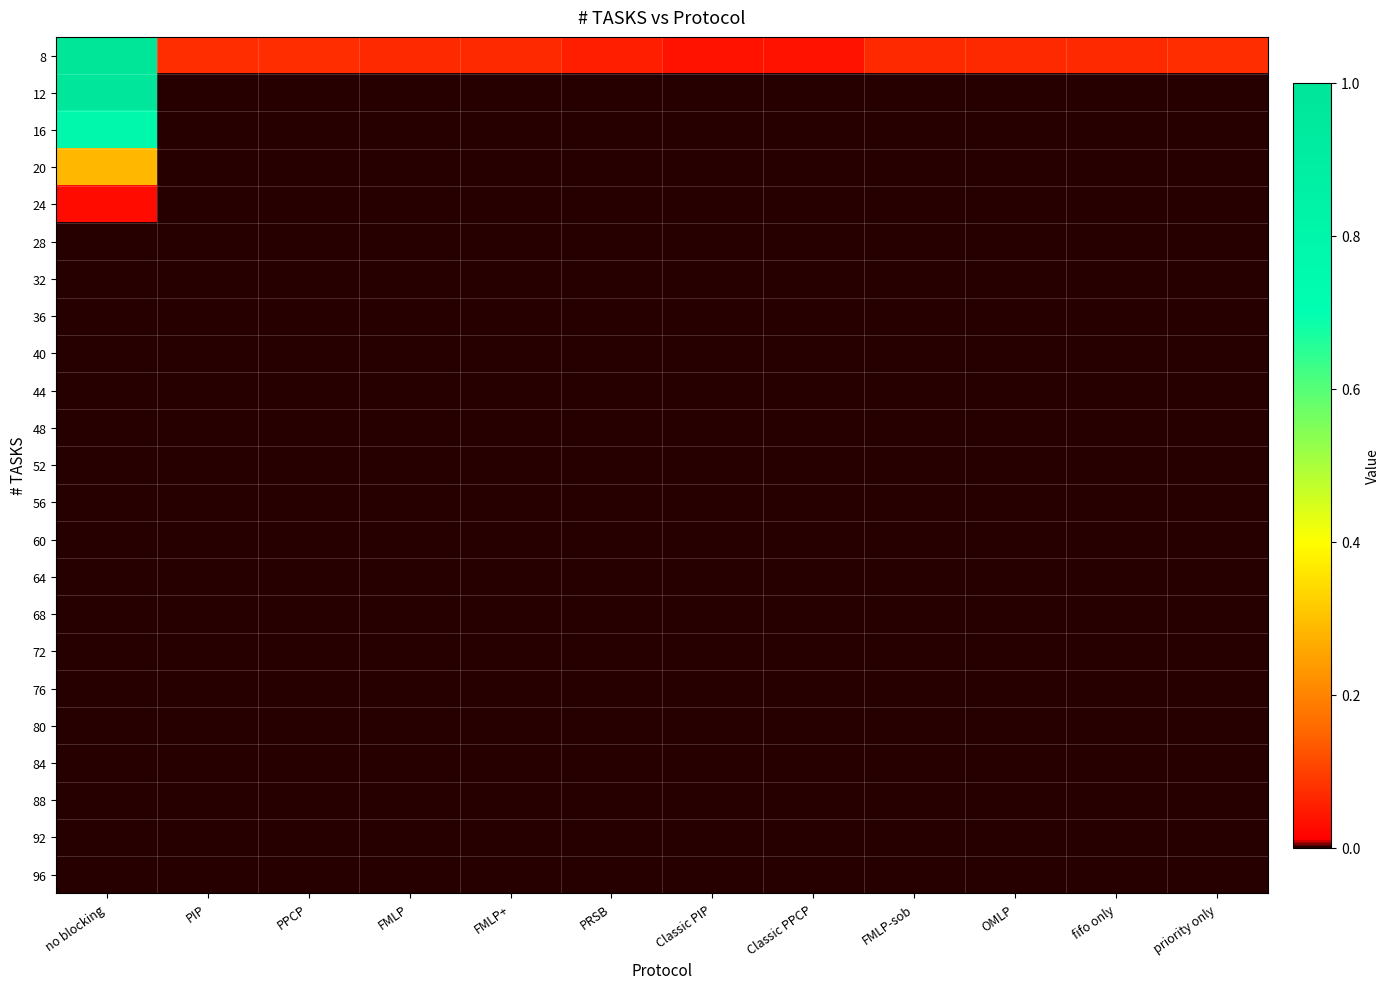

At which category does the chart reach its peak across all series?

no blocking